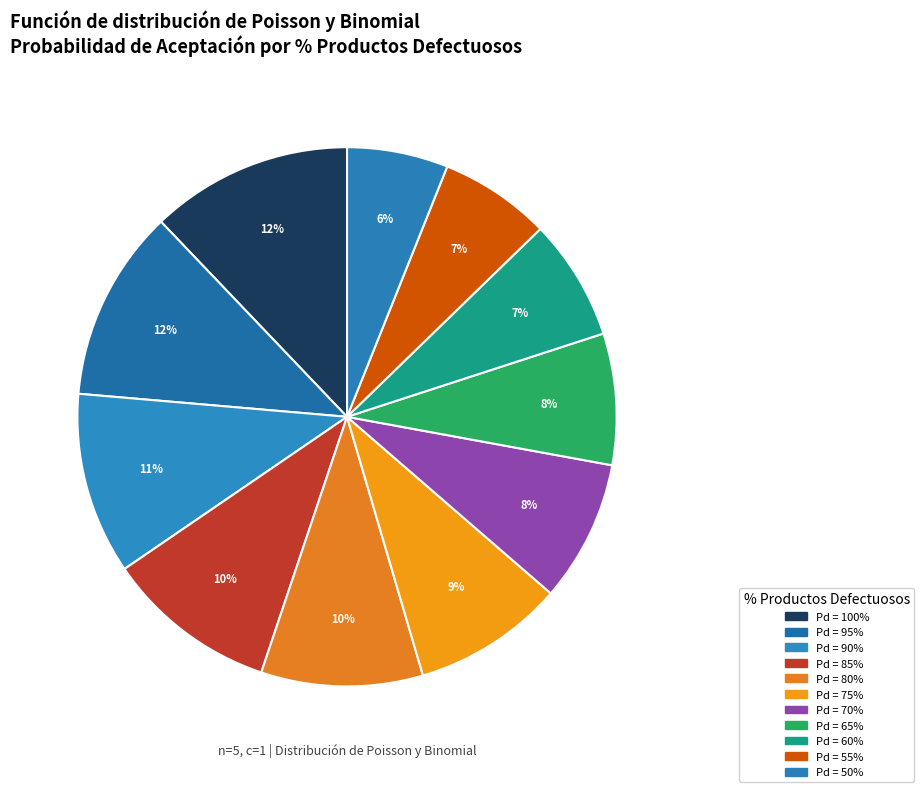

Count the number of slices in the pie.

11